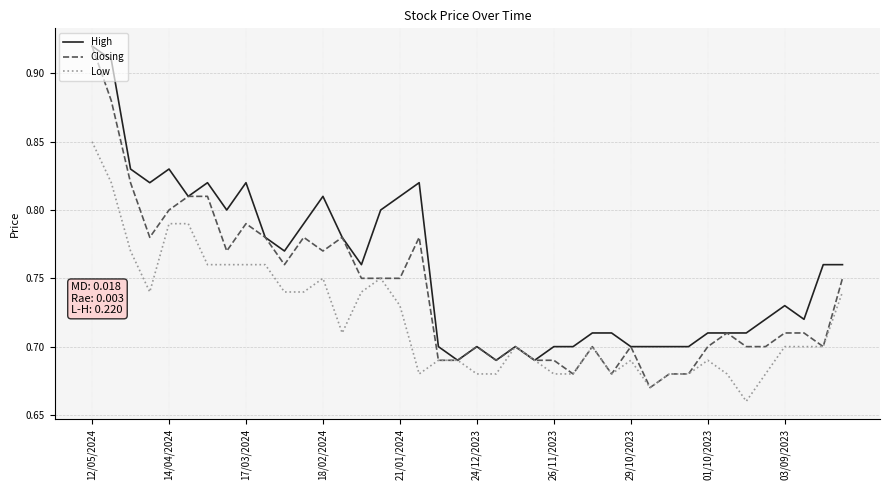

List the series in order of their overall mean, lowest first.

Low, Closing, High